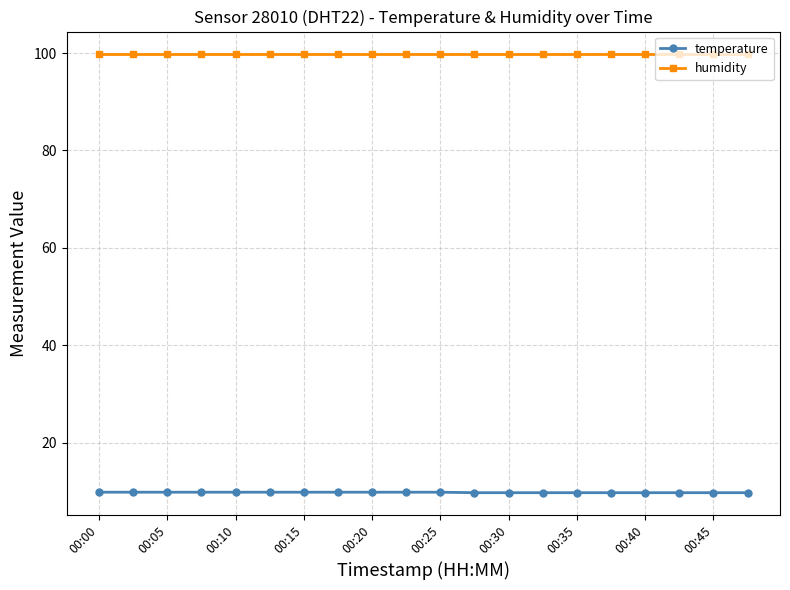

What is the maximum value for temperature?

9.8